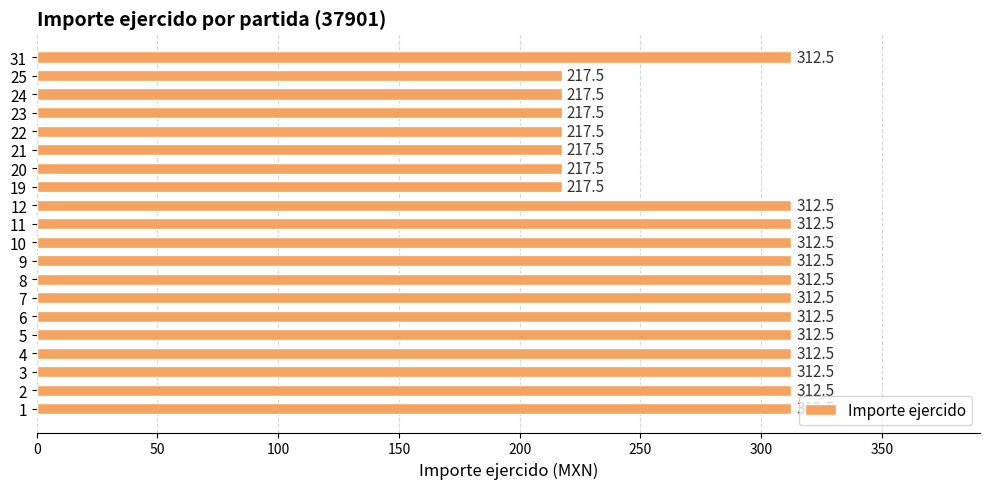

Approximately how many times larger is the value at 4 compared to 7?

1.0